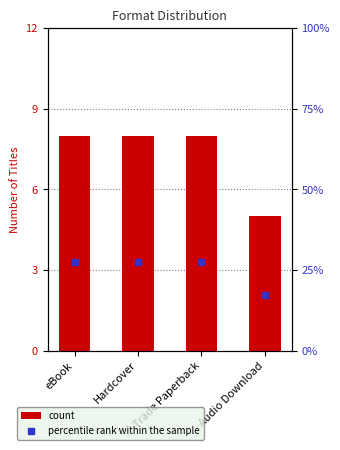

The count series shows 1.7 at eBook. True or false?

False